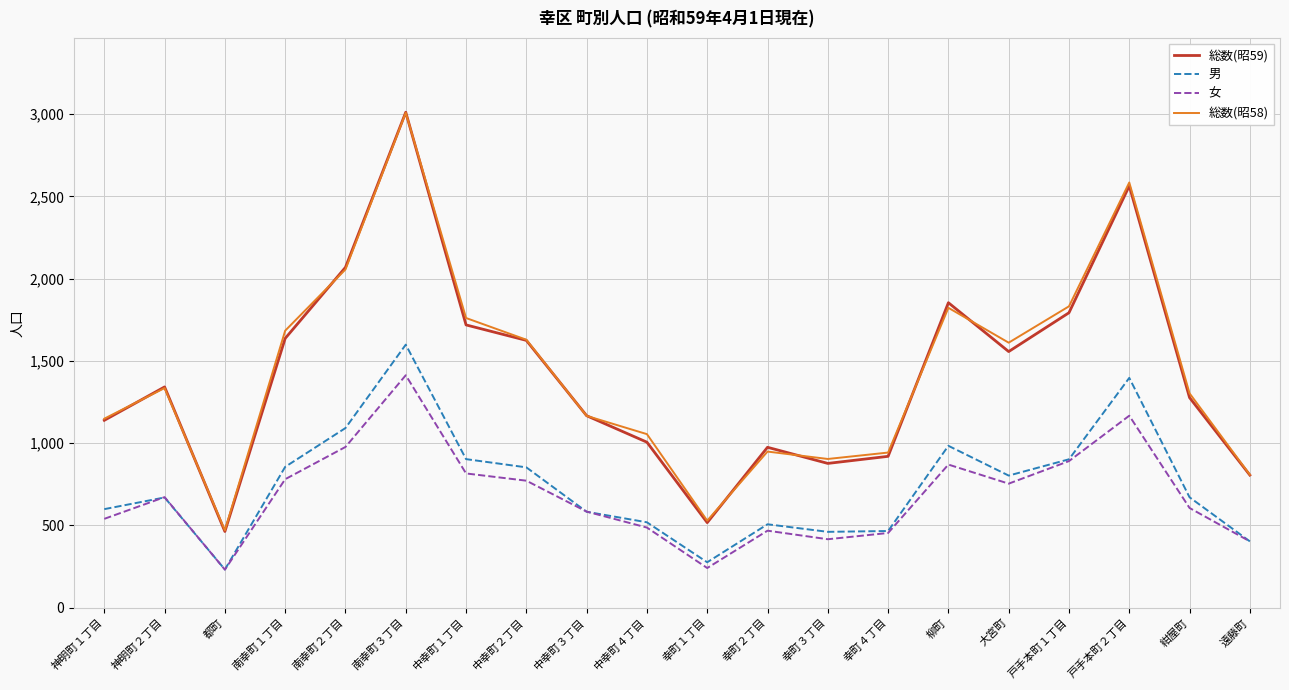

What is the difference between the 男 values at 南幸町３丁目 and 南幸町２丁目?

507